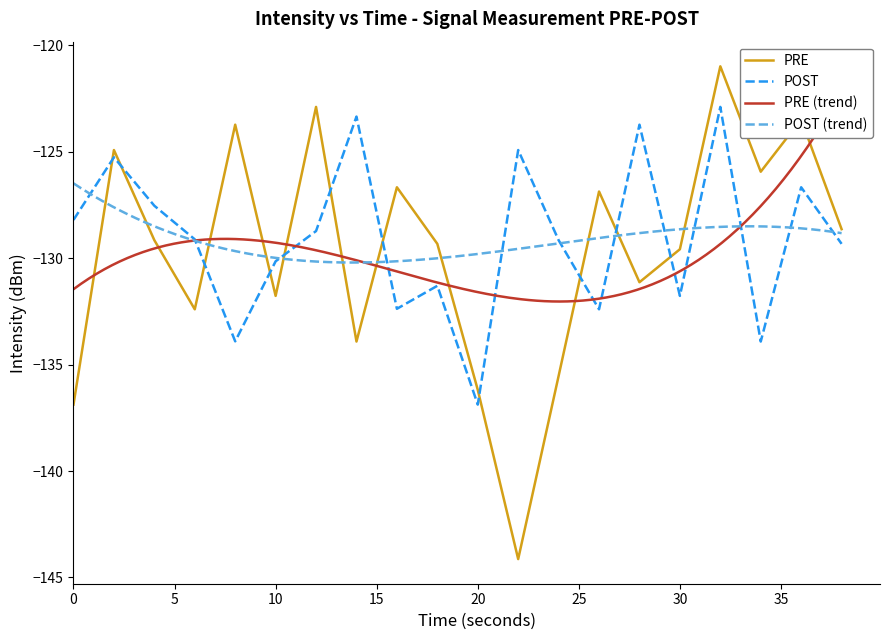

What is the smallest value displayed?

-144.1